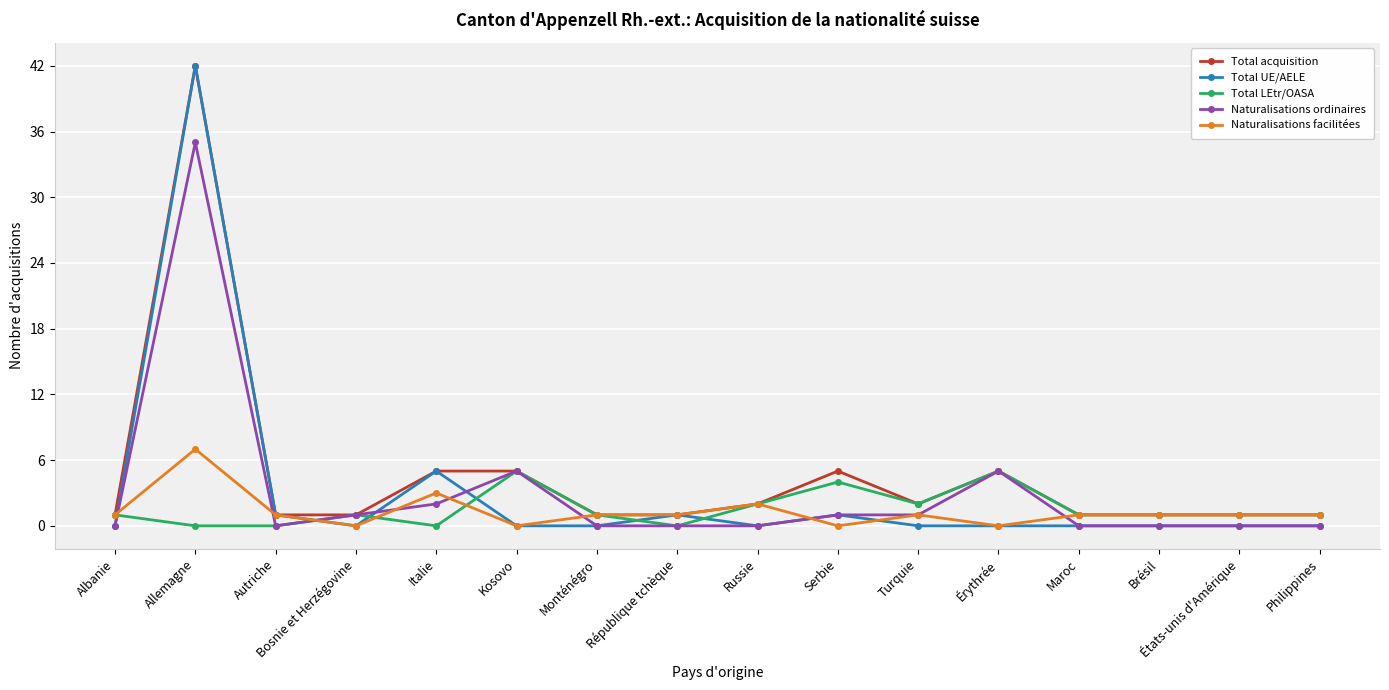

Reading left to right, what are all the values shown in this chart?

Total acquisition: Albanie=1	Allemagne=42	Autriche=1	Bosnie et Herzégovine=1	Italie=5	Kosovo=5	Monténégro=1	République tchèque=1	Russie=2	Serbie=5	Turquie=2	Érythrée=5	Maroc=1	Brésil=1	États-unis d'Amérique=1	Philippines=1
Total UE/AELE: Albanie=0	Allemagne=42	Autriche=1	Bosnie et Herzégovine=0	Italie=5	Kosovo=0	Monténégro=0	République tchèque=1	Russie=0	Serbie=1	Turquie=0	Érythrée=0	Maroc=0	Brésil=0	États-unis d'Amérique=0	Philippines=0
Total LEtr/OASA: Albanie=1	Allemagne=0	Autriche=0	Bosnie et Herzégovine=1	Italie=0	Kosovo=5	Monténégro=1	République tchèque=0	Russie=2	Serbie=4	Turquie=2	Érythrée=5	Maroc=1	Brésil=1	États-unis d'Amérique=1	Philippines=1
Naturalisations ordinaires: Albanie=0	Allemagne=35	Autriche=0	Bosnie et Herzégovine=1	Italie=2	Kosovo=5	Monténégro=0	République tchèque=0	Russie=0	Serbie=1	Turquie=1	Érythrée=5	Maroc=0	Brésil=0	États-unis d'Amérique=0	Philippines=0
Naturalisations facilitées: Albanie=1	Allemagne=7	Autriche=1	Bosnie et Herzégovine=0	Italie=3	Kosovo=0	Monténégro=1	République tchèque=1	Russie=2	Serbie=0	Turquie=1	Érythrée=0	Maroc=1	Brésil=1	États-unis d'Amérique=1	Philippines=1